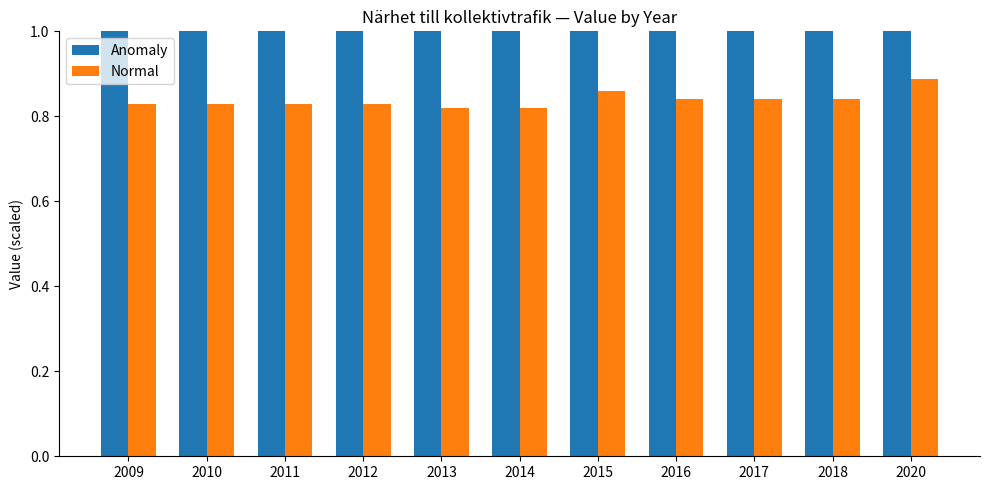

The Anomaly series shows 19.5 at 2020. True or false?

True